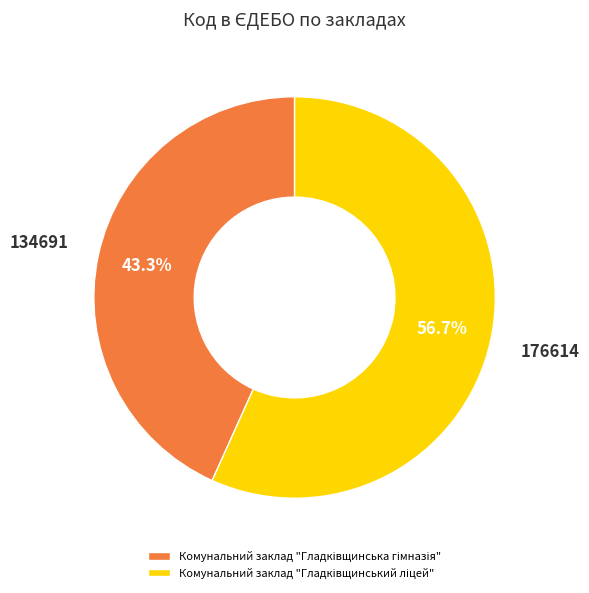

Does any single category account for the majority?

Yes